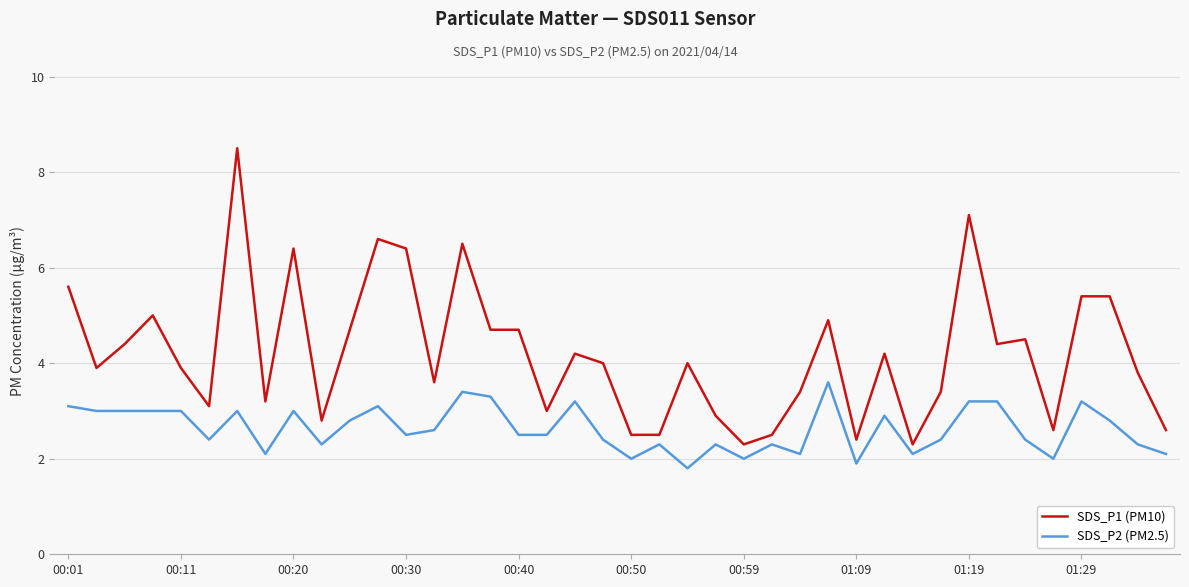

What is the difference between the maximum and minimum values in the SDS_P1 (PM10) series?

6.2